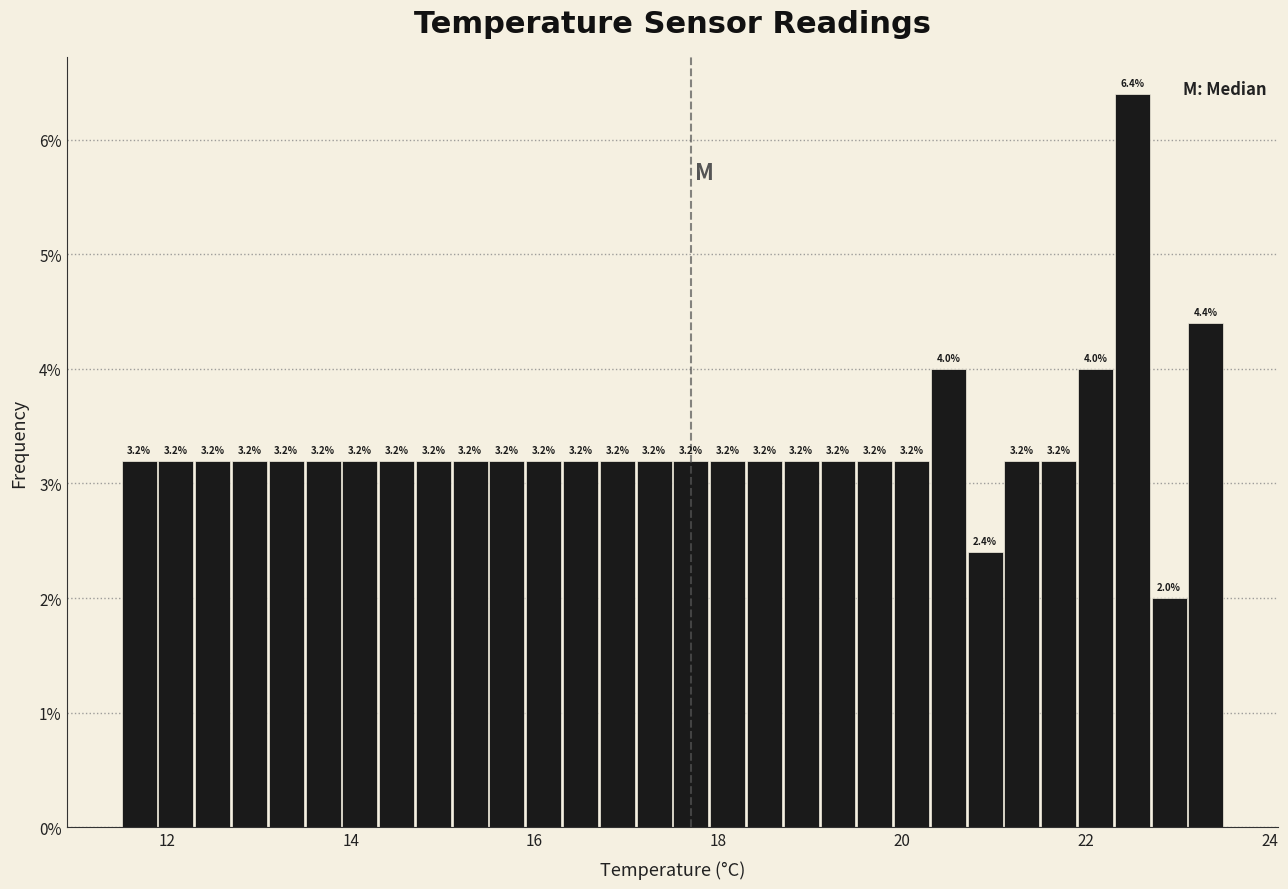

Around what value on the x-axis is the tallest bar? Give the approximate position of its centre, as read against the axis.

22.6